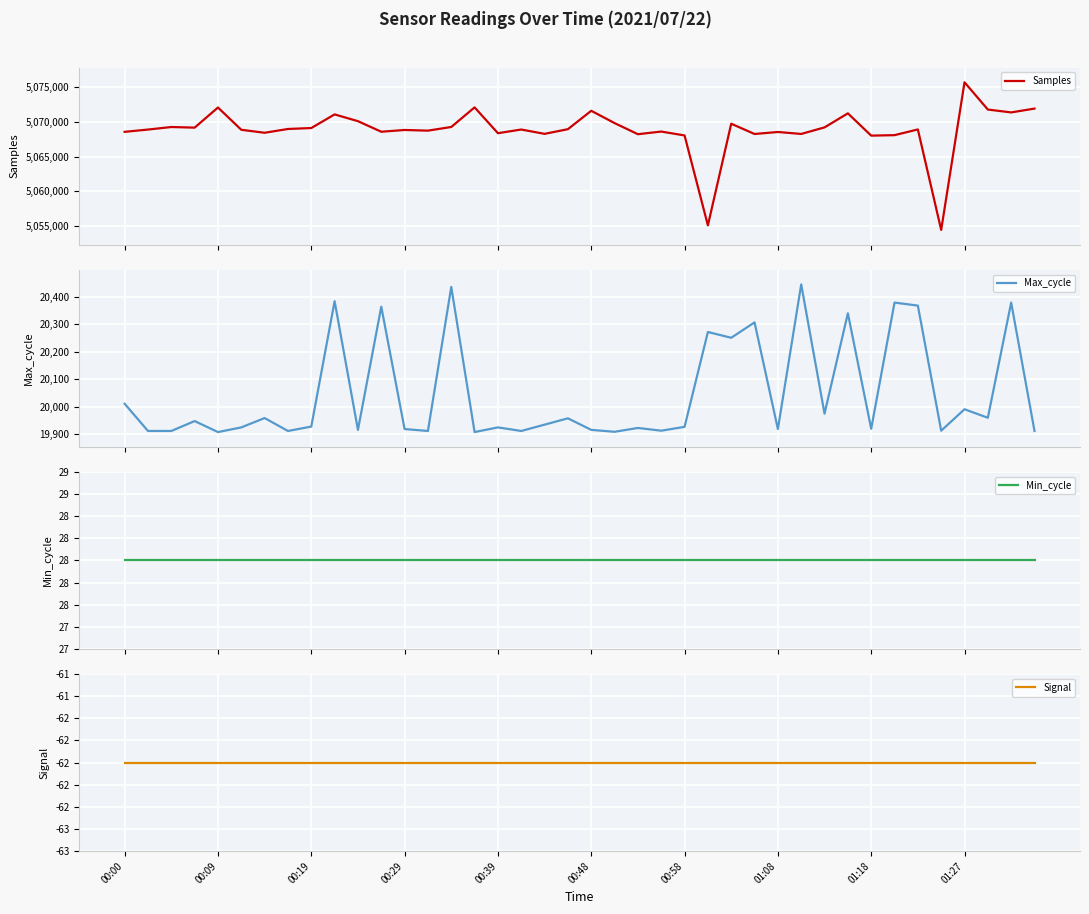

Which label corresponds to the smallest value in the chart?

00:00